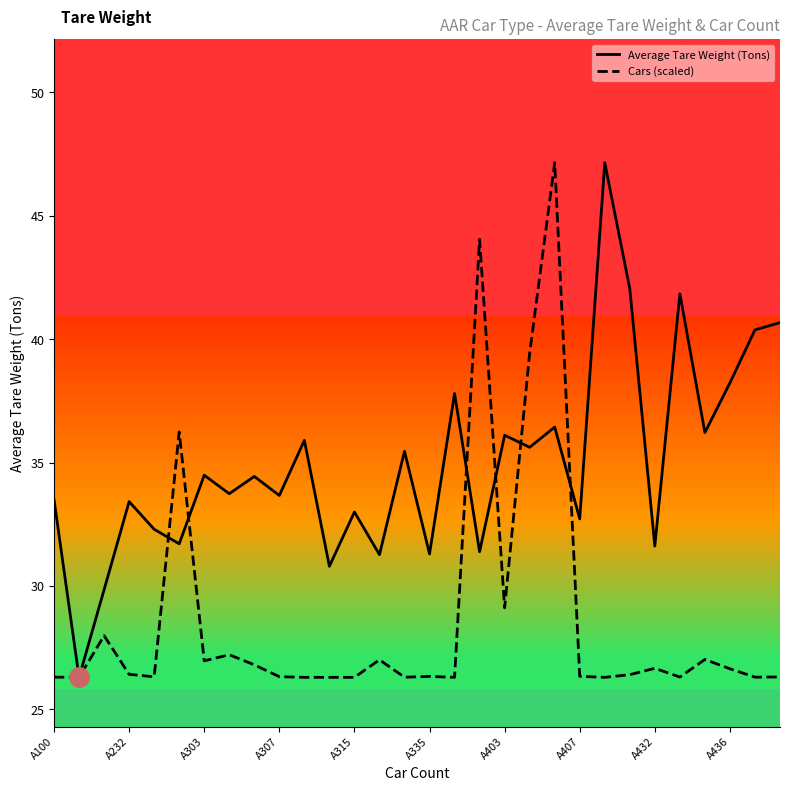

What value does the Average Tare Weight (Tons) series have at 28?

40.4